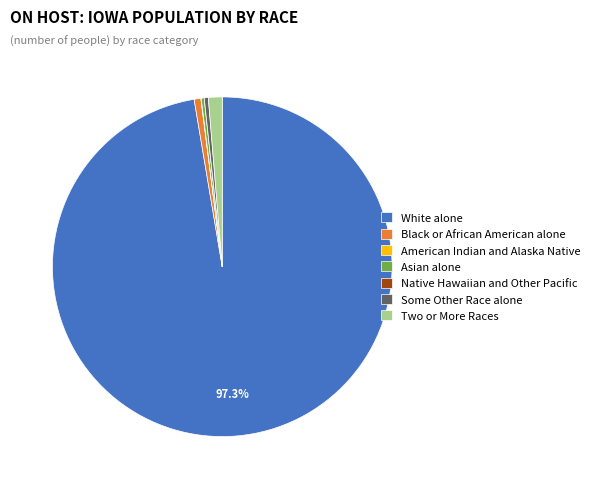

Approximately how many times larger is the value at Black or African American alone compared to Some Other Race alone?

1.7